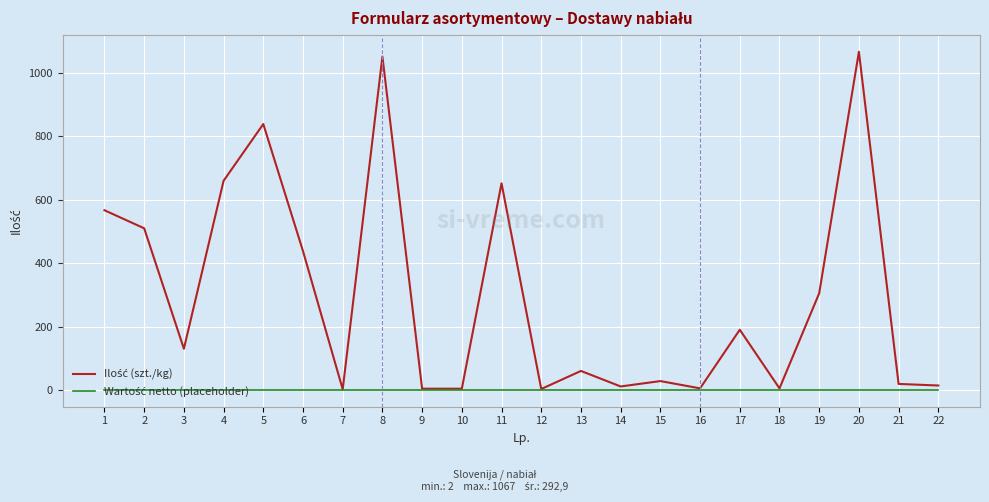

What is the maximum value shown in the chart?

1067.0